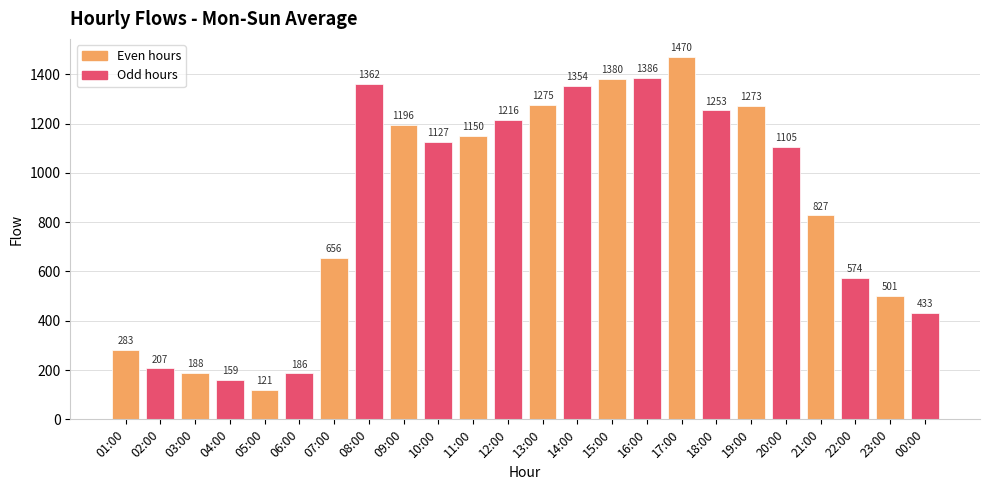

Rank the categories by value from highest to lowest.

17:00, 16:00, 15:00, 08:00, 14:00, 13:00, 19:00, 18:00, 12:00, 09:00, 11:00, 10:00, 20:00, 21:00, 07:00, 22:00, 23:00, 00:00, 01:00, 02:00, 03:00, 06:00, 04:00, 05:00